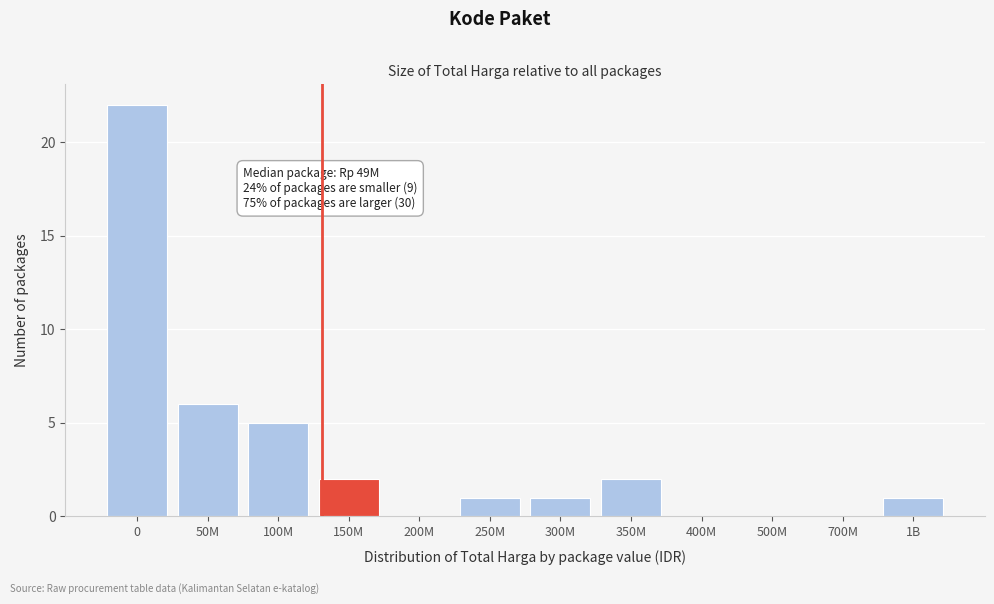

Reading left to right, what are all the values shown in this chart?

0=22	50M=6	100M=5	150M=2	200M=0	250M=1	300M=1	350M=2	400M=0	500M=0	700M=0	1B=1